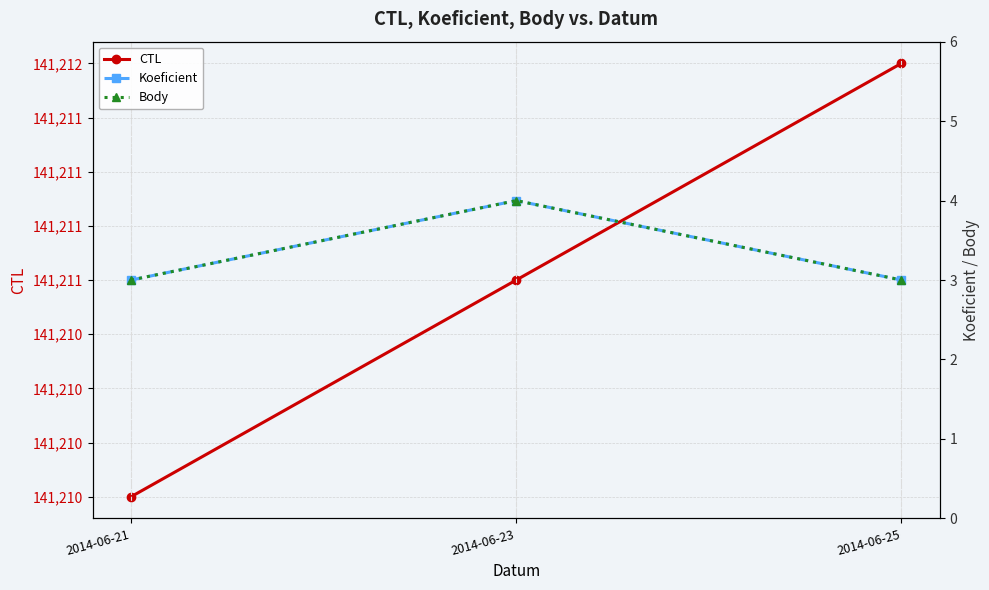

Which category has the lowest value in the Body series?

2014-06-21